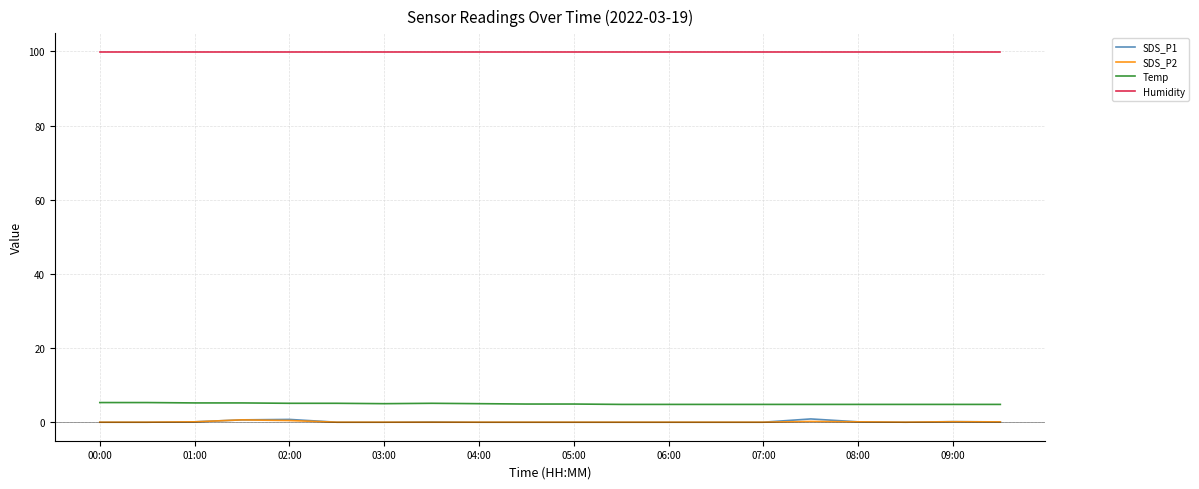

What is the lowest value of the Temp series?

4.8